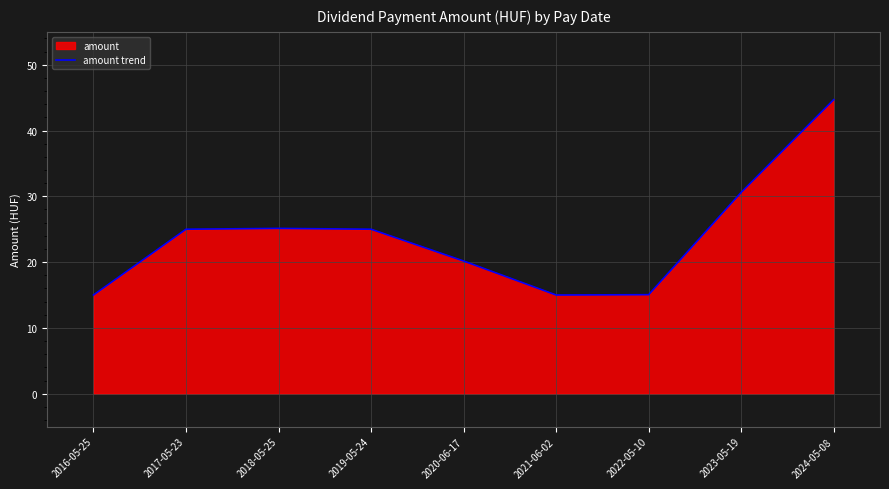

How many lines are shown in the chart?

1